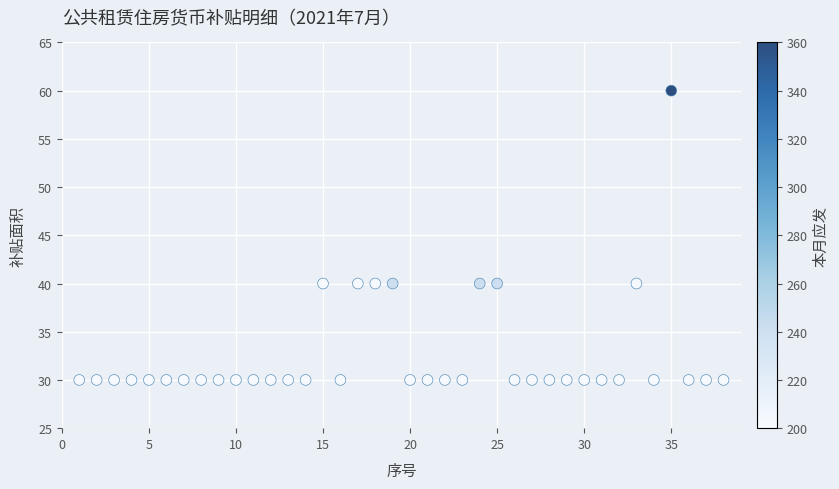

What is the range of X values (max minus min)?

37